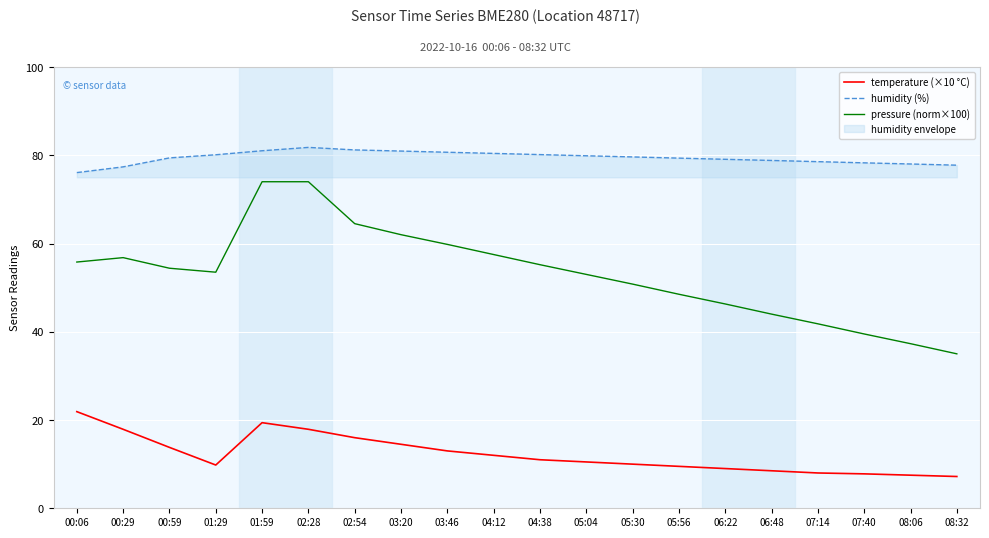

True or false: humidity (%) and pressure (norm×100) cross at least once.

False